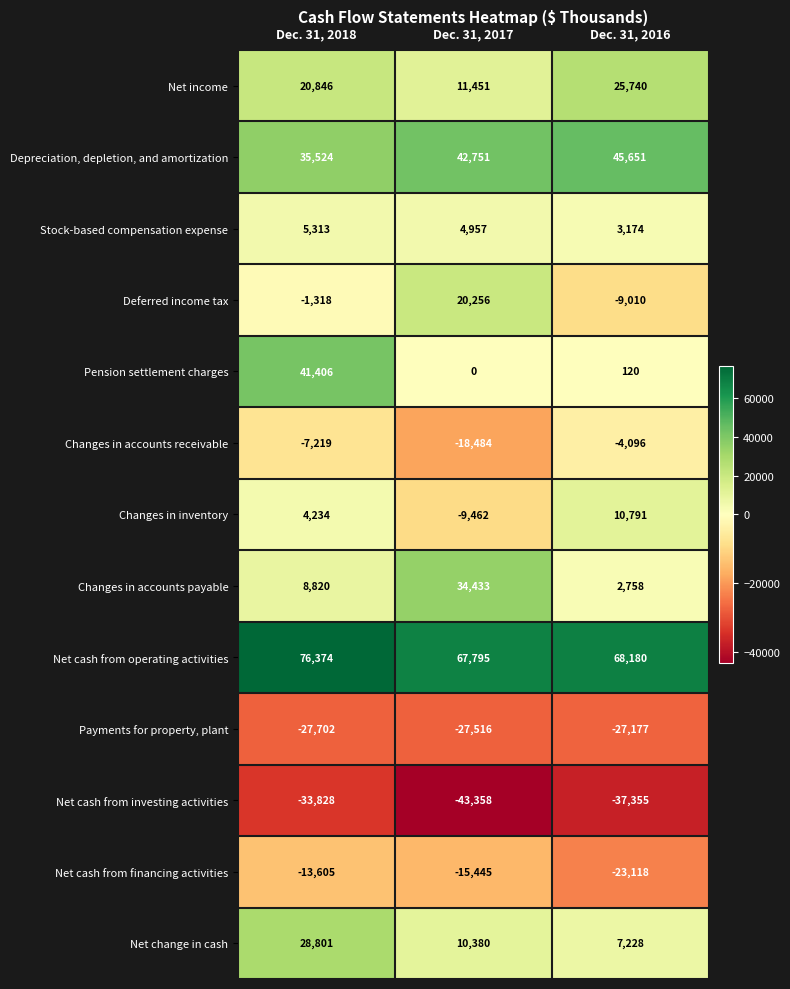

At which category is the sum across all series the highest?

Dec. 31, 2018